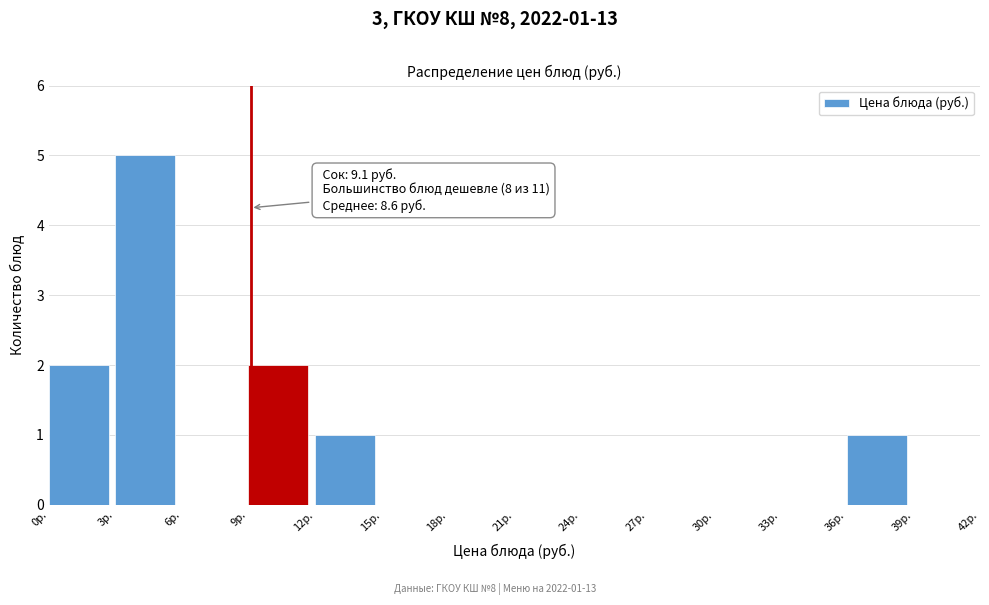

Over which range of the x-axis is the bar tallest?

3 to 6